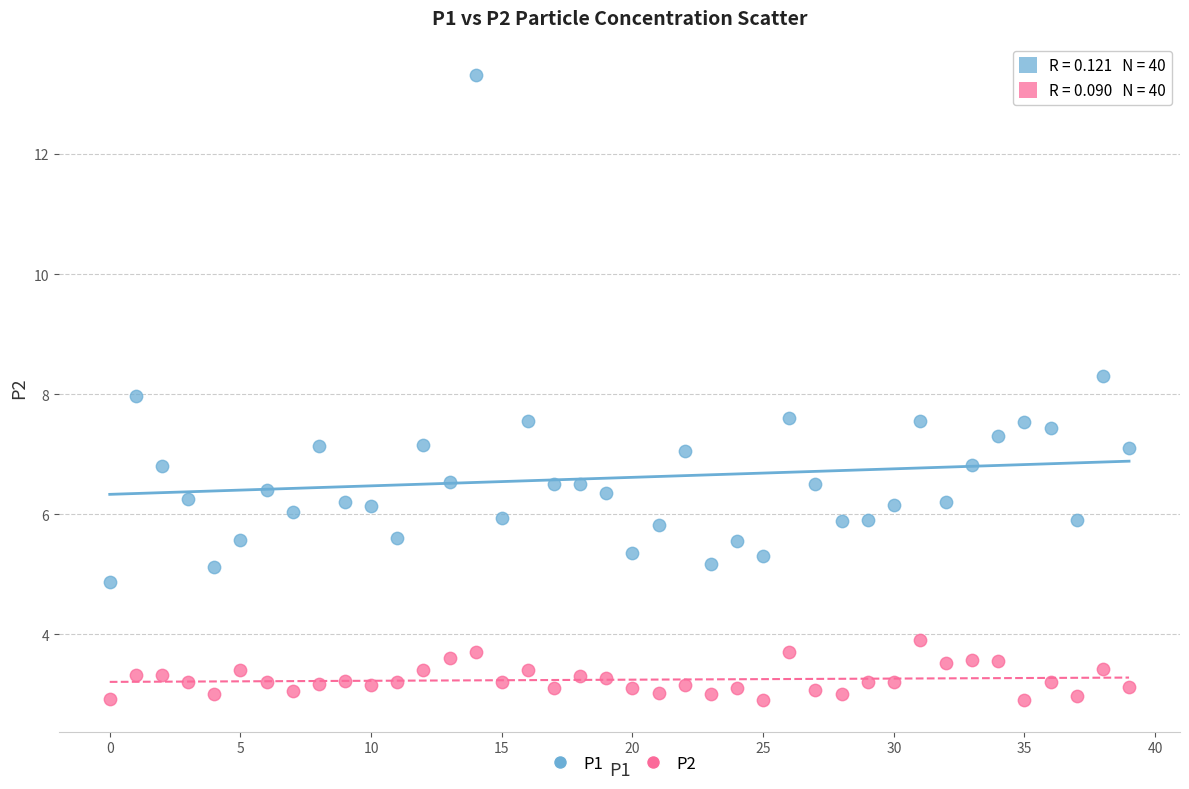

Which series reaches the maximum Y coordinate?

P1